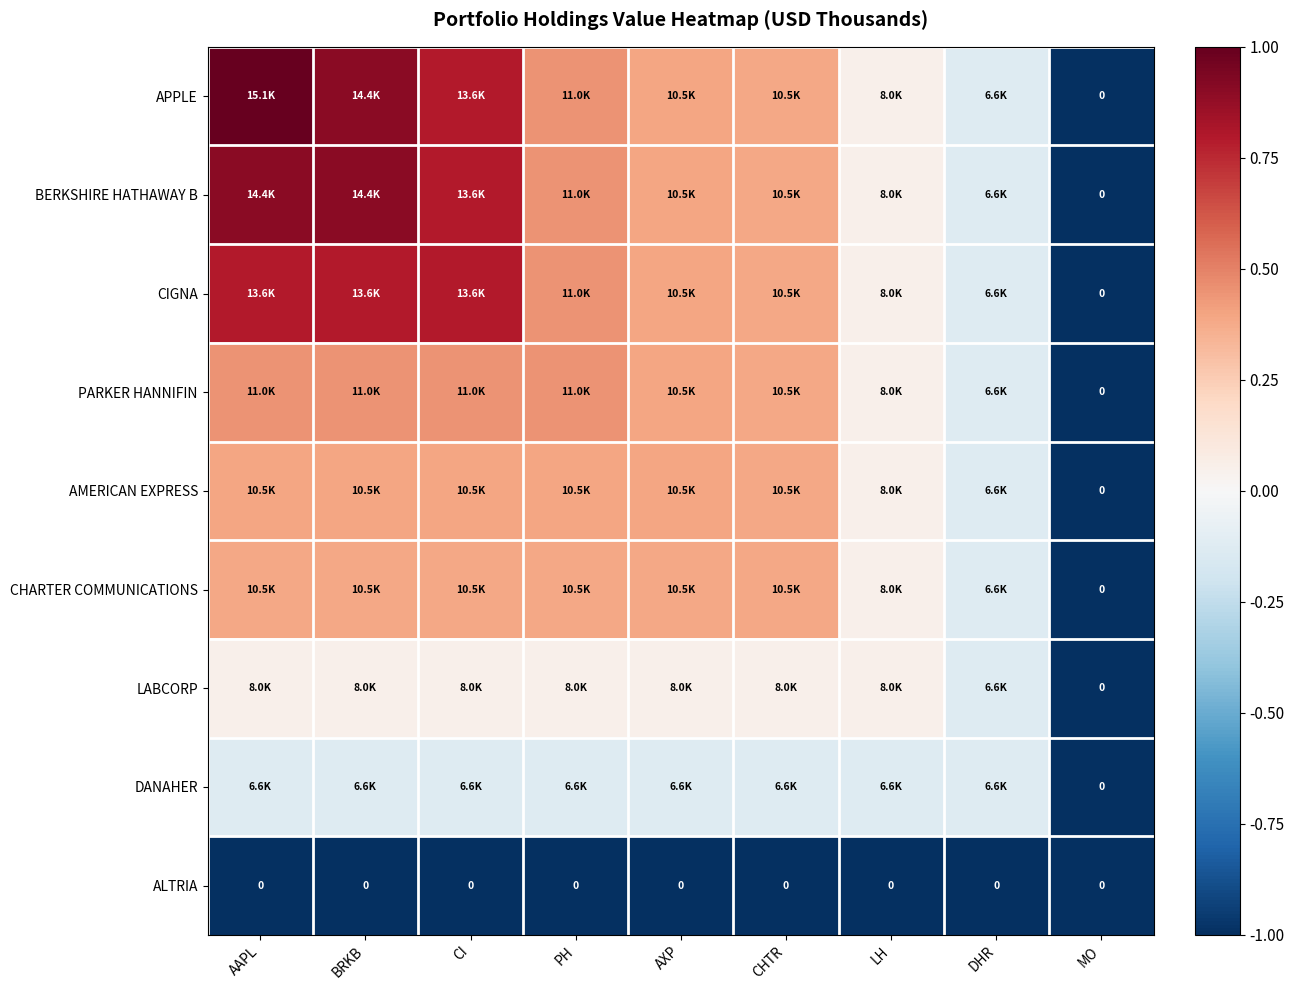

At CHTR, list the series in order from largest to smallest.

APPLE, BERKSHIRE HATHAWAY B, CIGNA, PARKER HANNIFIN, AMERICAN EXPRESS, CHARTER COMMUNICATIONS, LABCORP, DANAHER, ALTRIA